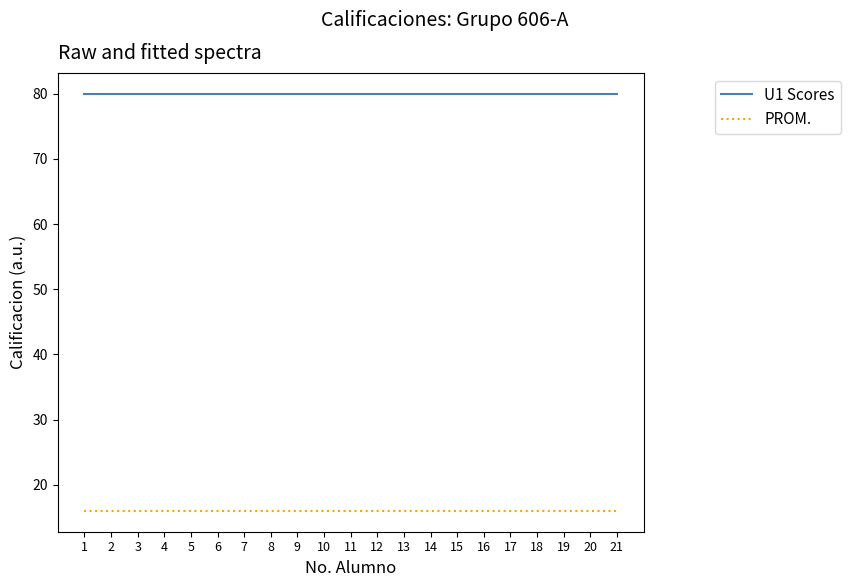

What is the spread (max minus min) of values at 7?

64